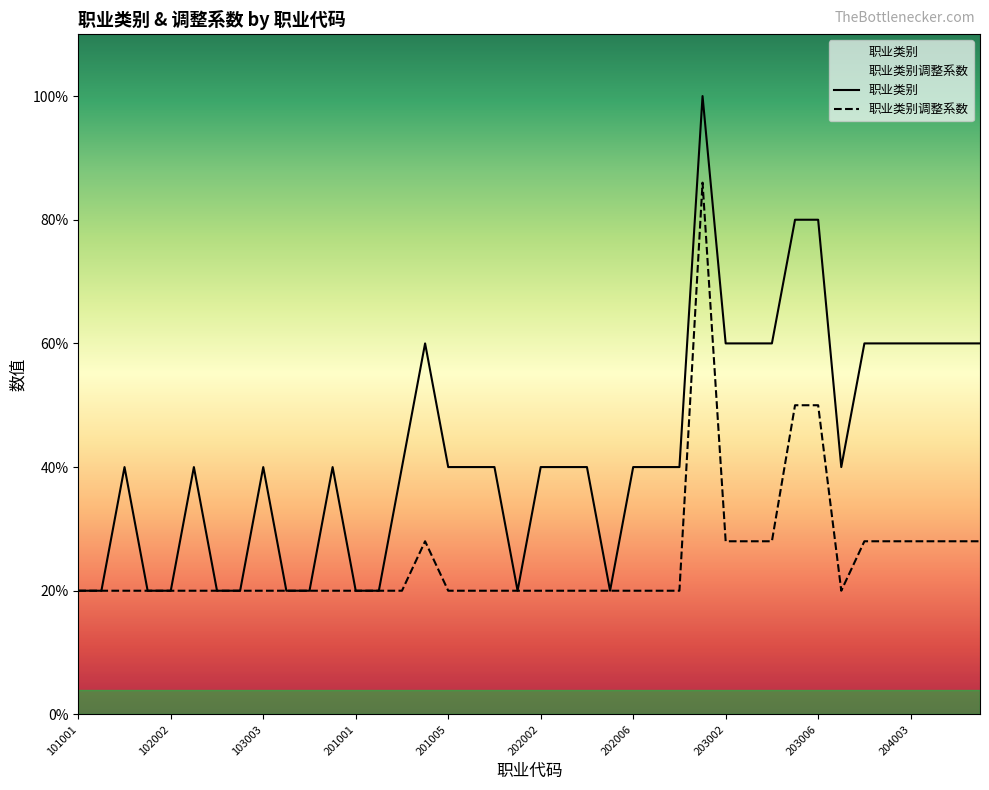

How many interior local peaks does the 职业类别调整系数 series have?

2